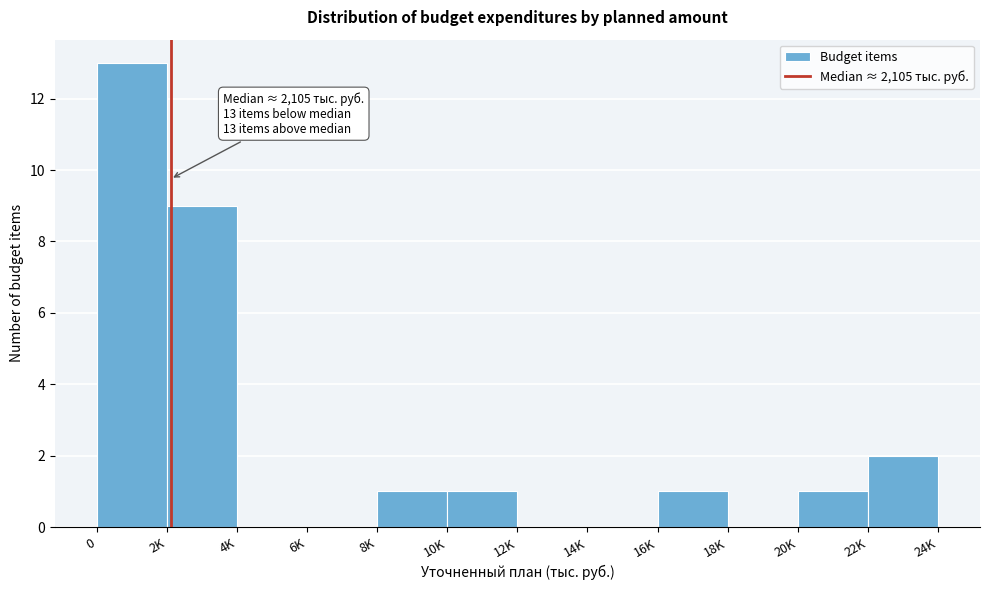

Reading left to right, what are all the values shown in this chart?

0=13	2K=9	4K=0	6K=0	8K=1	10K=1	12K=0	14K=0	16K=1	18K=0	20K=1	22K=2